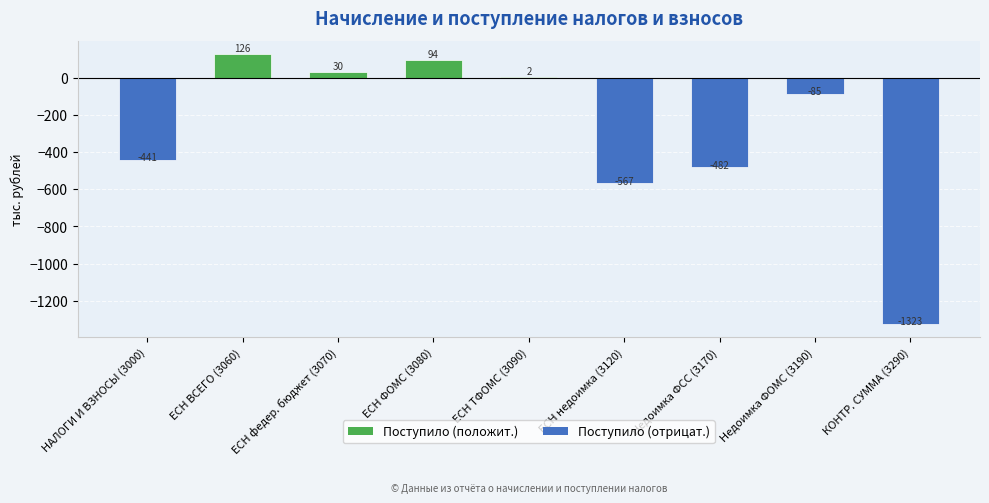

Which label corresponds to the largest value in the chart?

ЕСН ВСЕГО (3060)